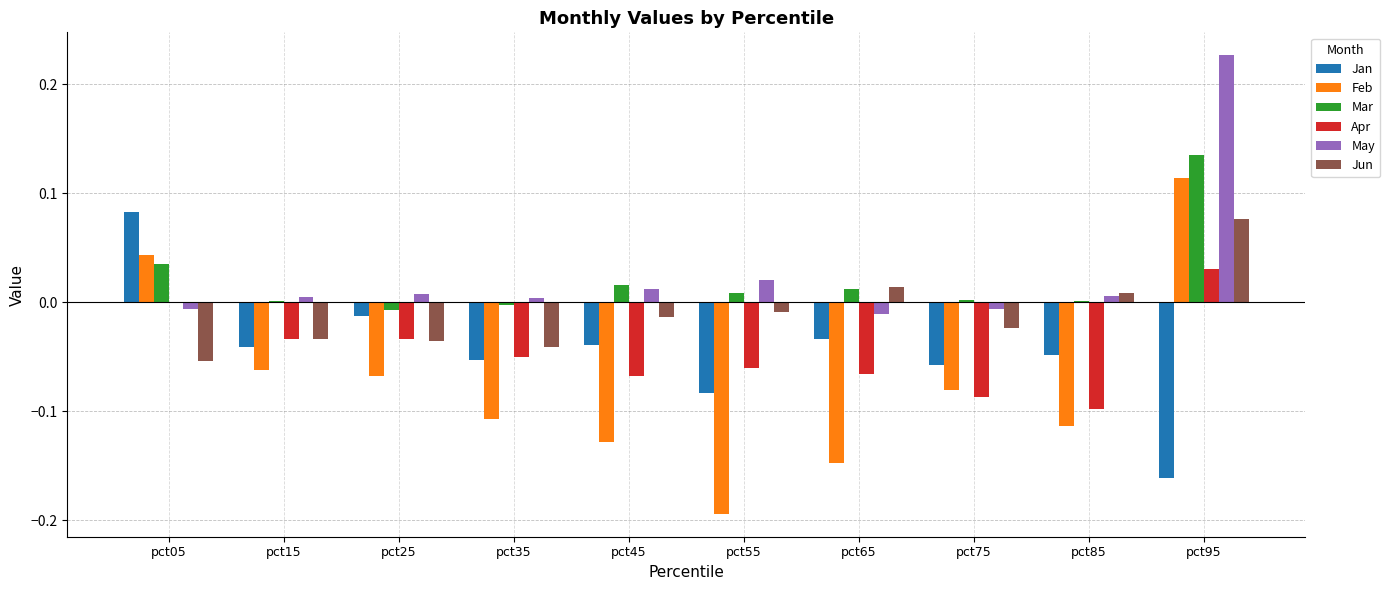

What is the sum of all Feb values?

-0.7